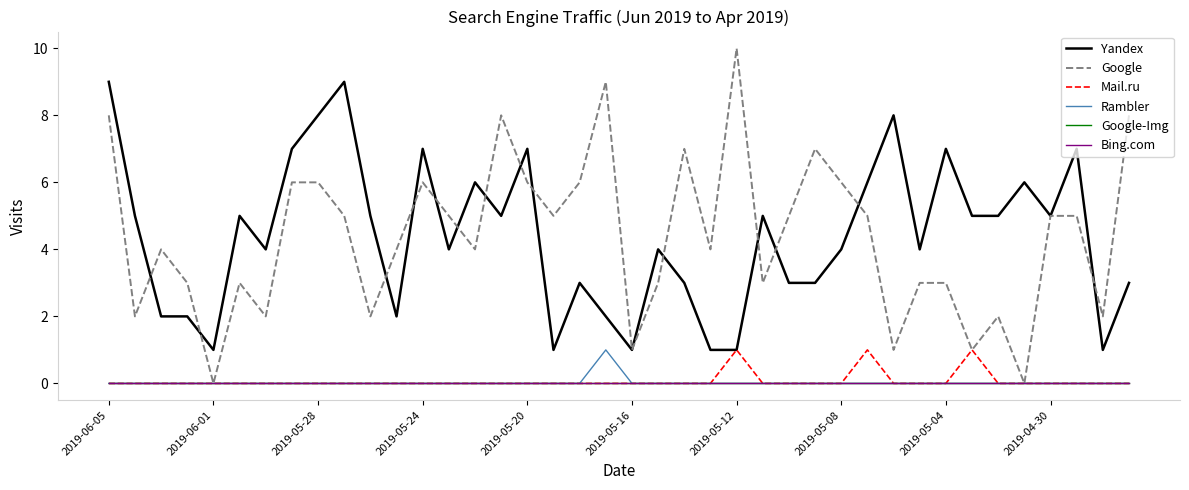

At how many categories does at least one series exceed 5?

20